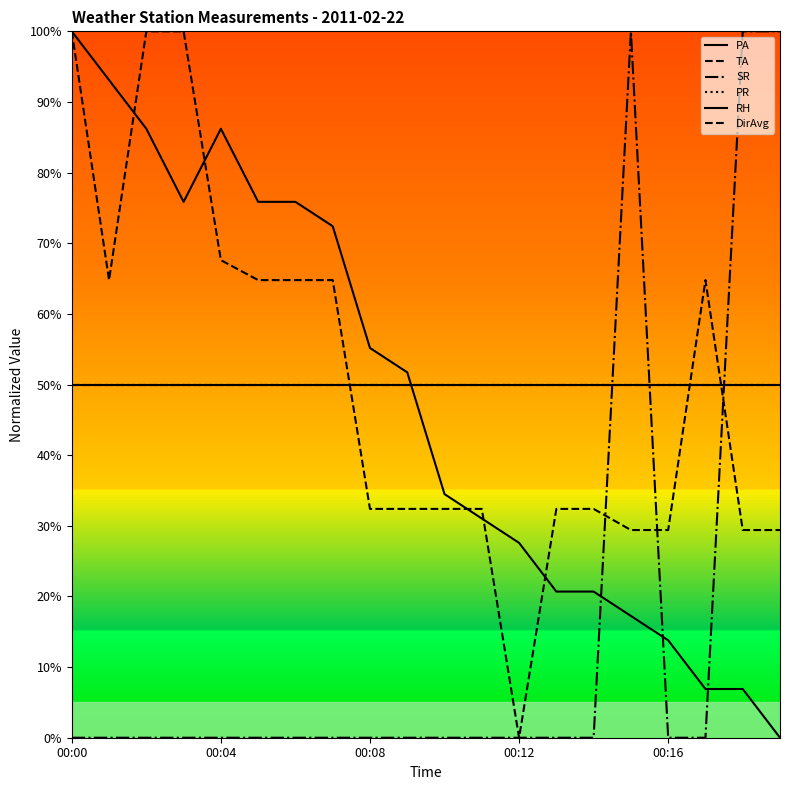

Which series has the widest spread of values?

PA